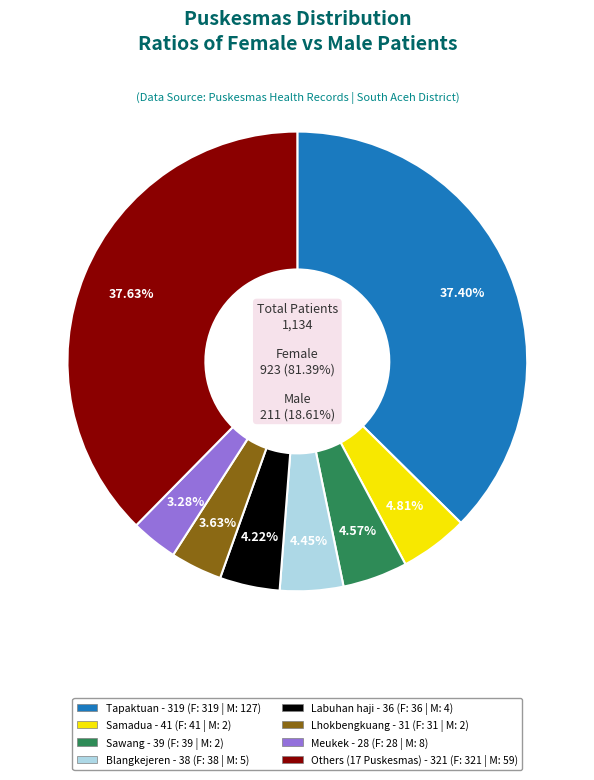

True or false: Krueng Luas accounts for 11% of the total.

False